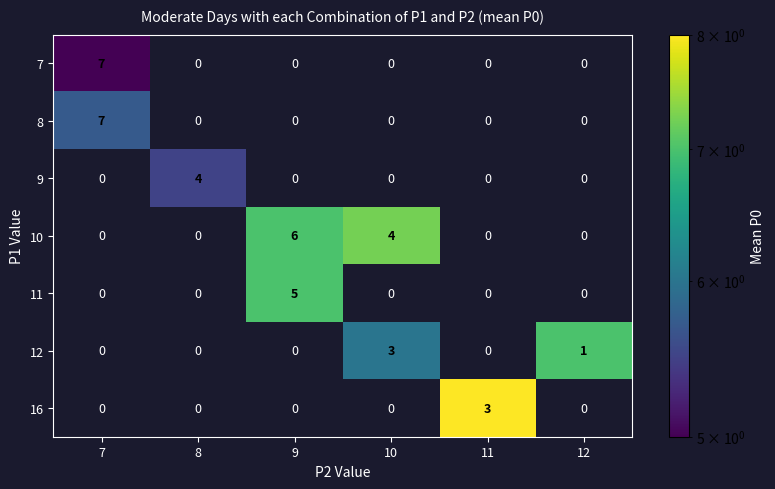

What value does the 10 series have at 10?

4